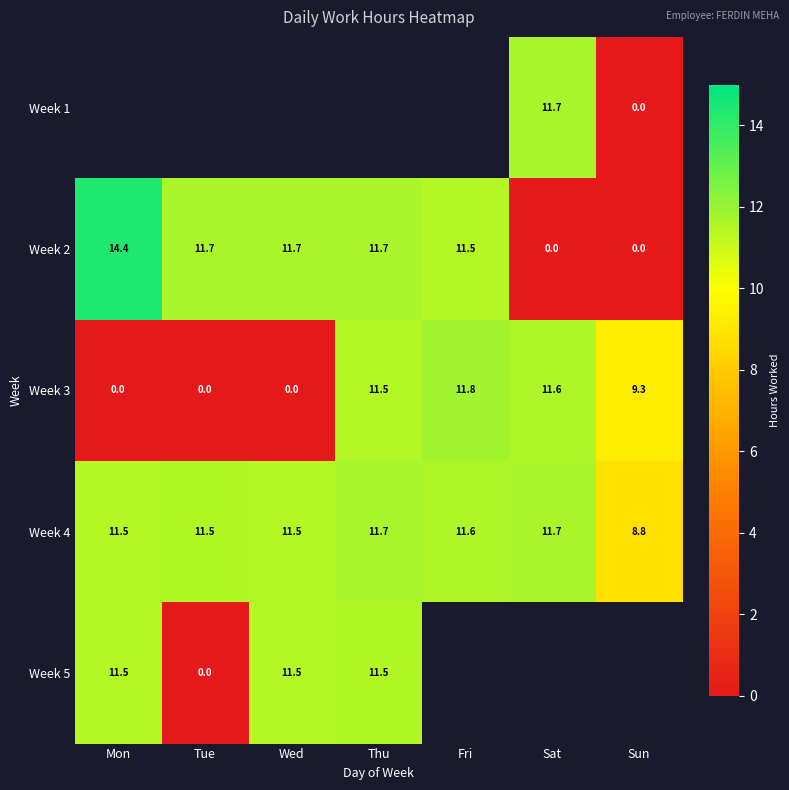

Which category has the highest value in the Week 2 series?

Mon